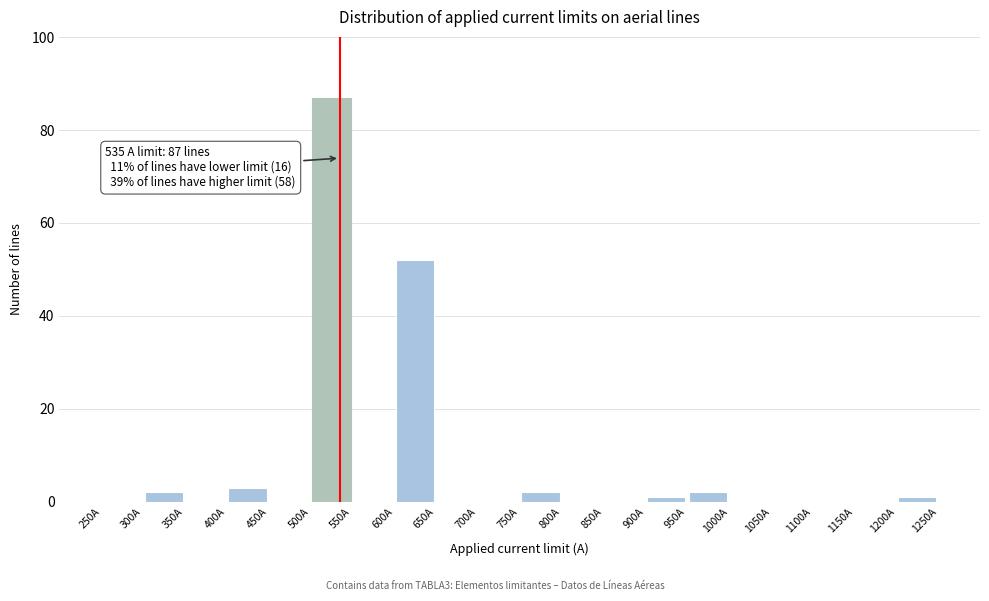

Which range on the x-axis has the tallest bar?

500 to 550